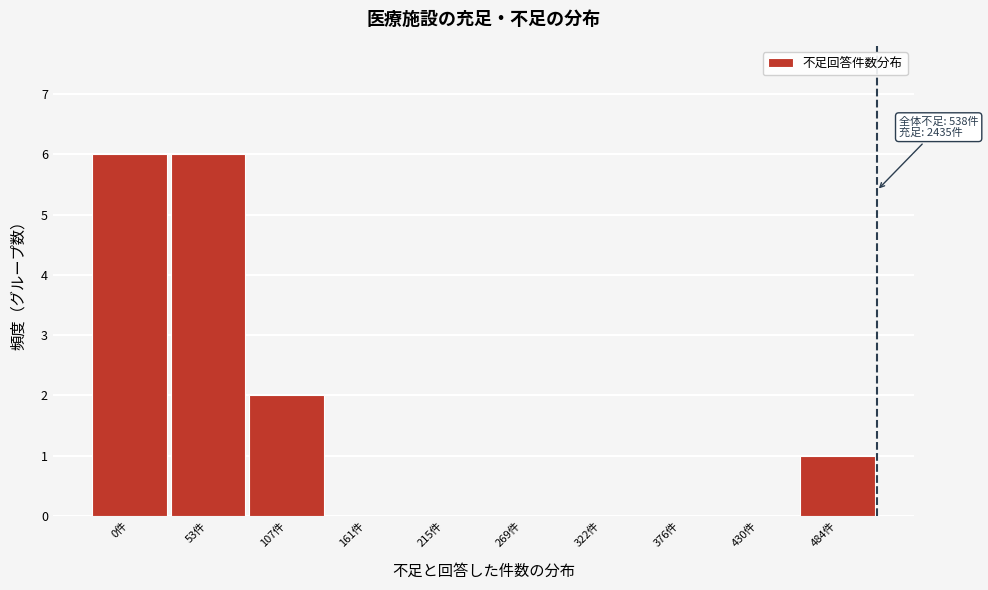

Reading left to right, transcribe all the data shown in this chart.

0件=6	53件=6	107件=2	161件=0	215件=0	269件=0	322件=0	376件=0	430件=0	484件=1